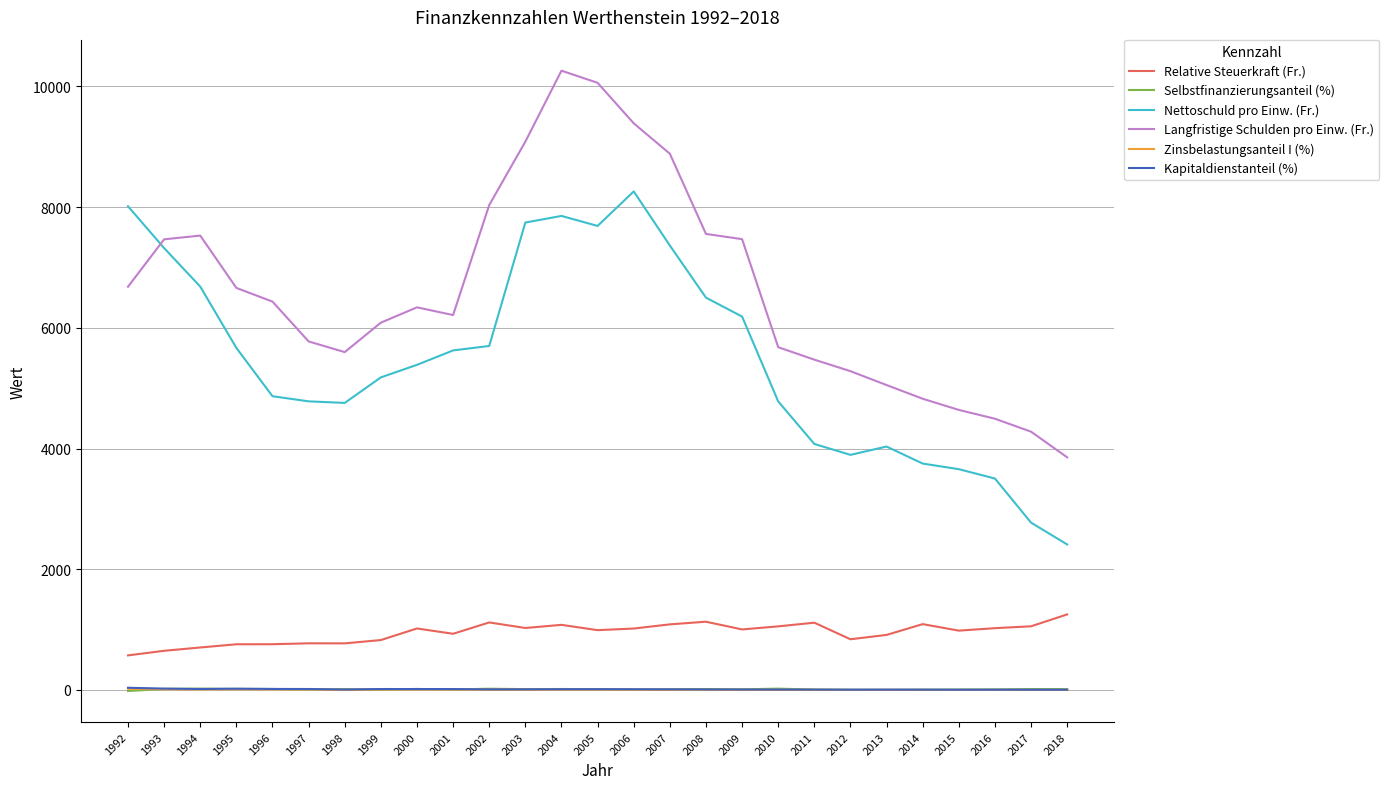

What are all the series names shown in the legend?

Relative Steuerkraft (Fr.), Selbstfinanzierungsanteil (%), Nettoschuld pro Einw. (Fr.), Langfristige Schulden pro Einw. (Fr.), Zinsbelastungsanteil I (%), Kapitaldienstanteil (%)